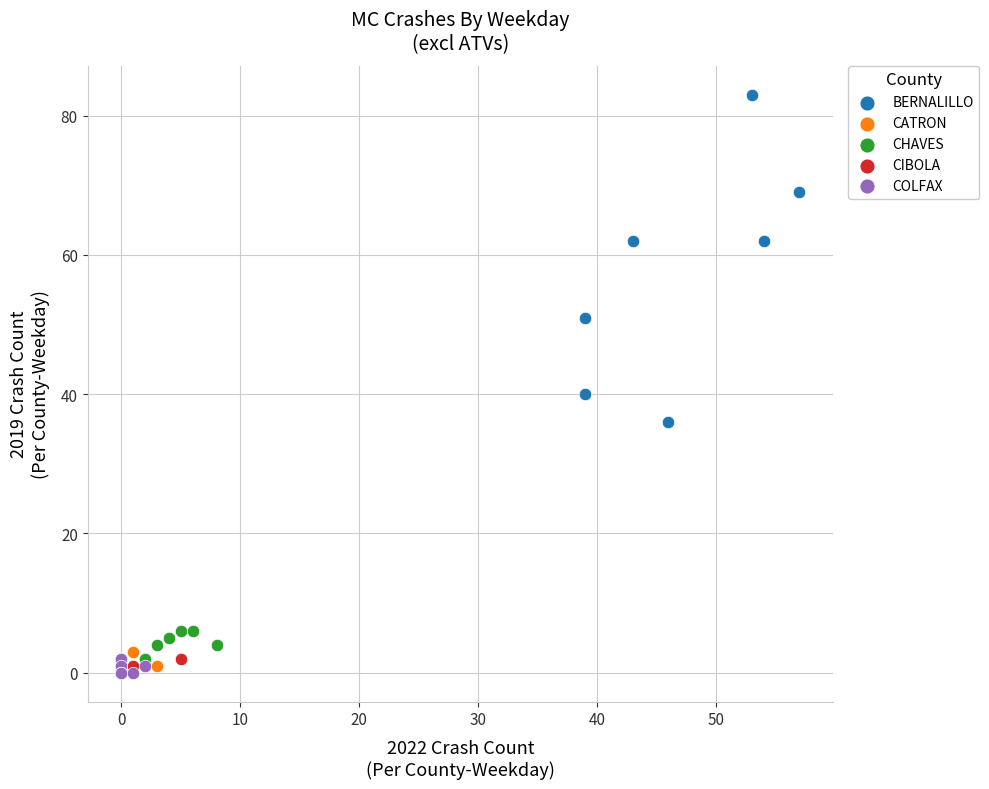

Which series has the widest spread of Y values?

BERNALILLO